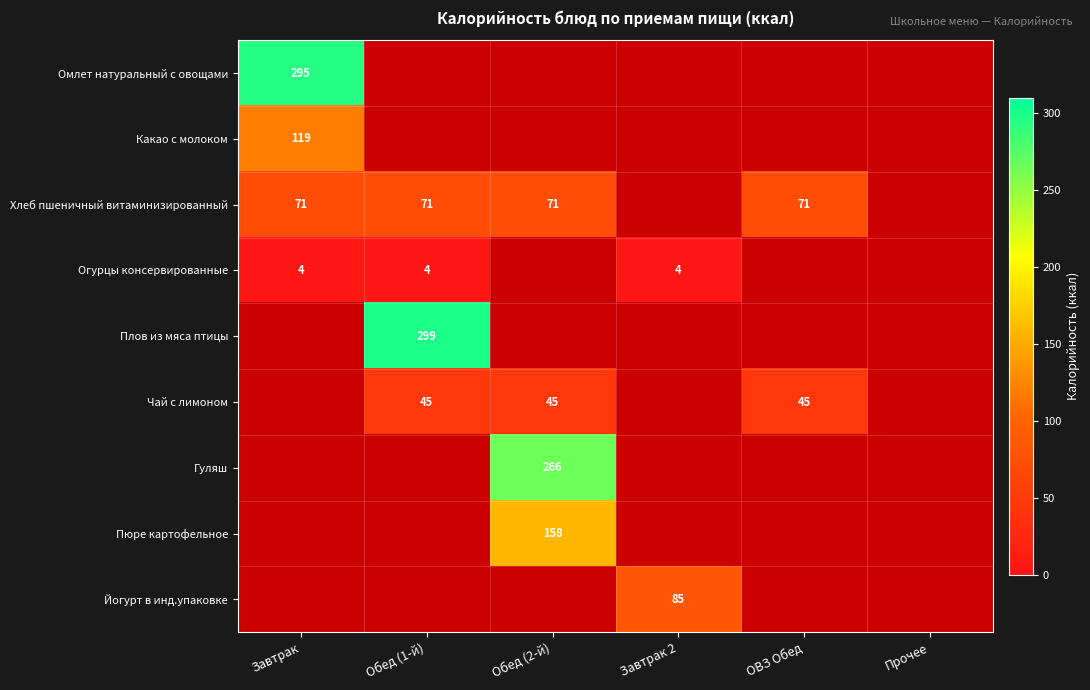

What is the minimum value for Хлеб пшеничный витаминизированный?

71.0